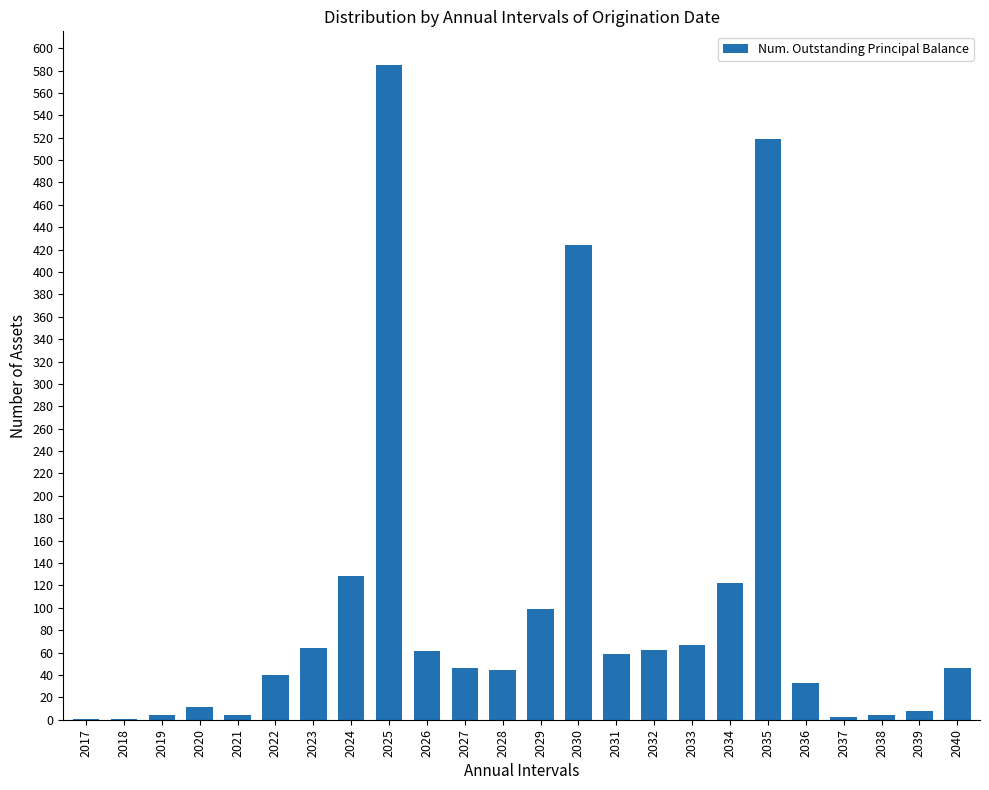

Is it true that the value at 2033 is 103?

False